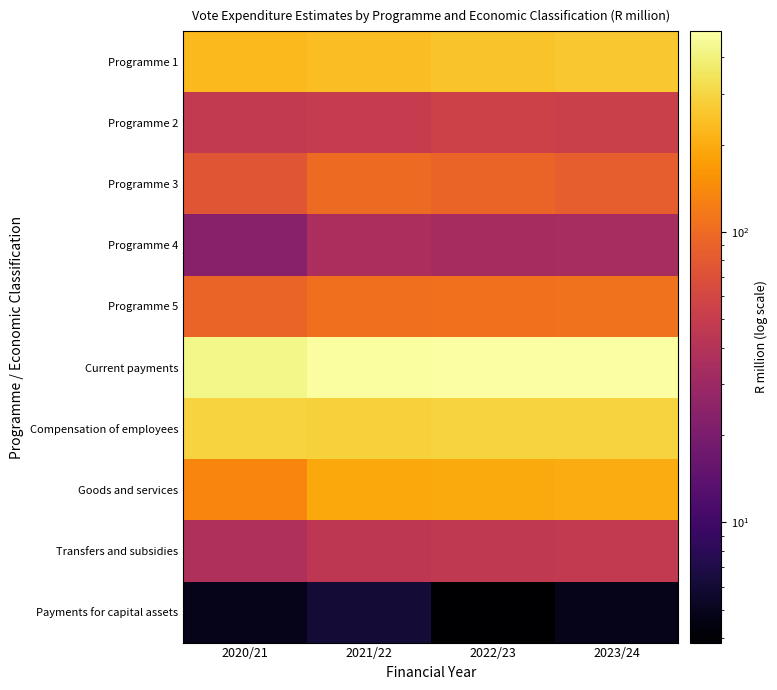

What is the total value across all series at 2020/21?

1364.1